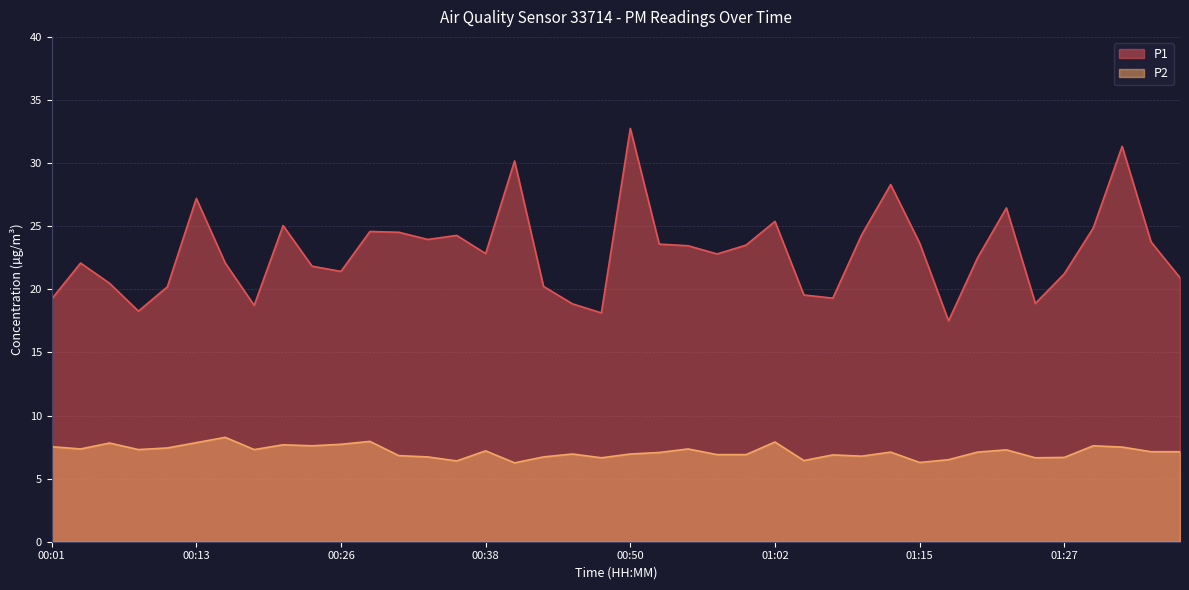

How many values in the P1 series exceed 22?

24